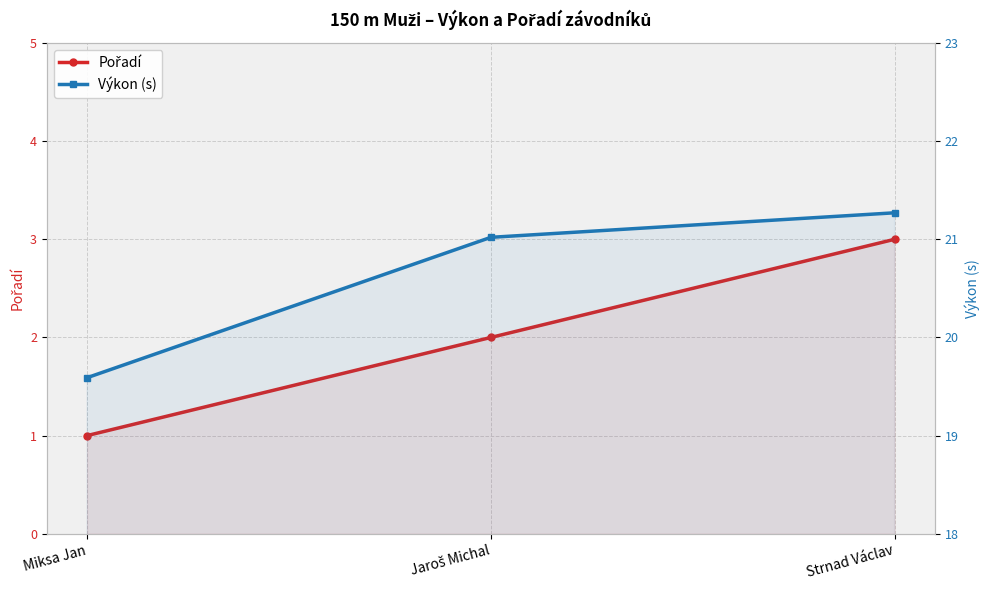

The value of Pořadí at Miksa Jan is 1.0. True or false?

True